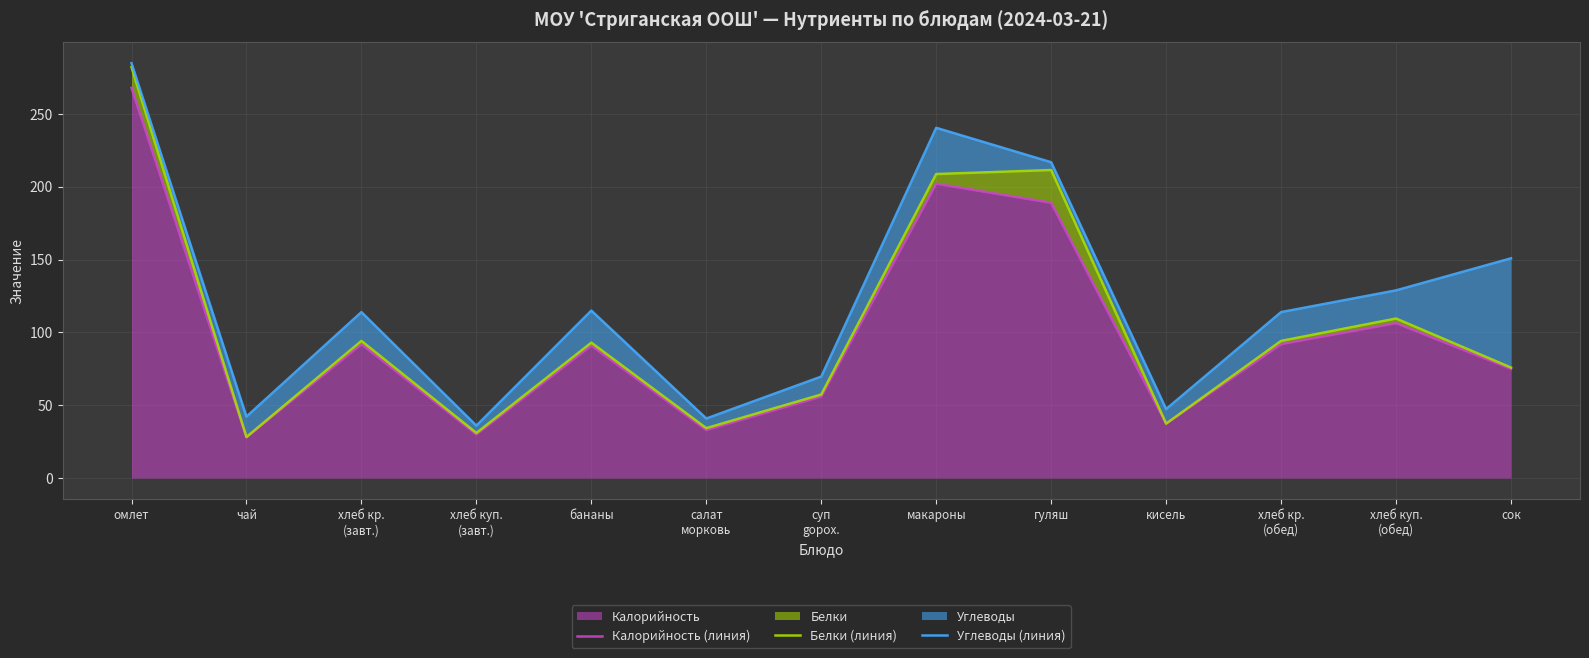

Reading left to right, extract all data points from this chart.

Калорийность (линия): 267.9	28.0	92.0	30.0	91.0	33.0	56.0	202.1	189.0	37.4	92.0	106.4	75.0
Белки (линия): 282.2	28.2	94.2	31.0	93.0	34.3	57.4	208.8	211.5	37.4	94.2	109.6	75.9
Углеводы (линия): 284.8	42.2	114.0	36.0	115.0	40.9	69.7	240.5	216.9	47.4	114.0	128.9	150.9